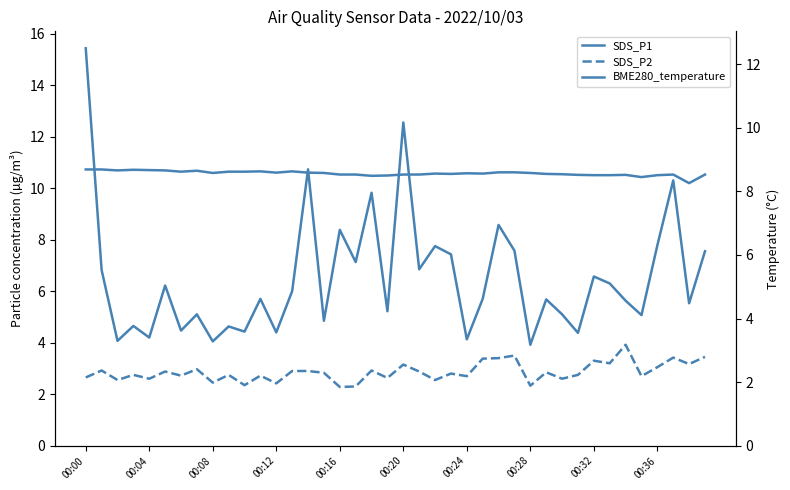

Rank the series by their average value, from lowest to highest.

SDS_P2, SDS_P1, BME280_temperature